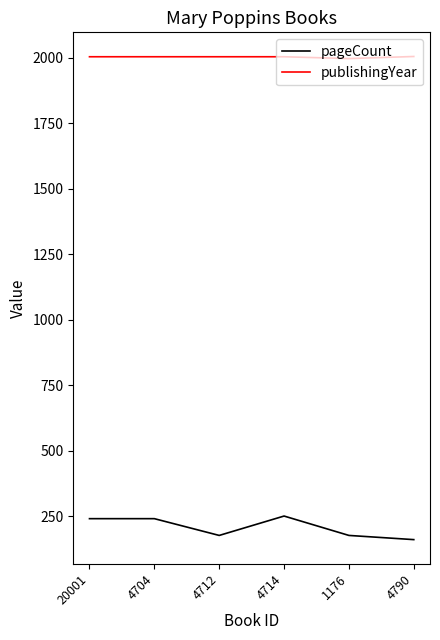

True or false: pageCount has a value of 176 at 4712.

True